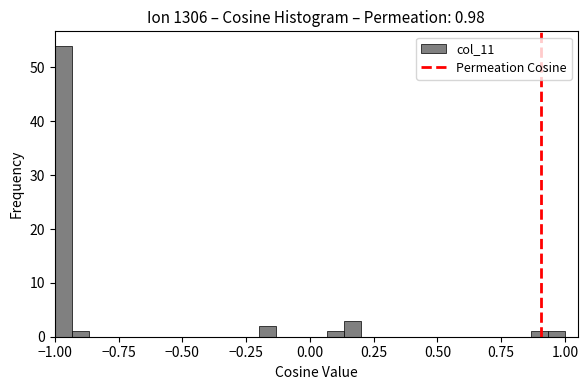

Read against the x-axis, roughly where is the centre of the tallest bar?

-0.95